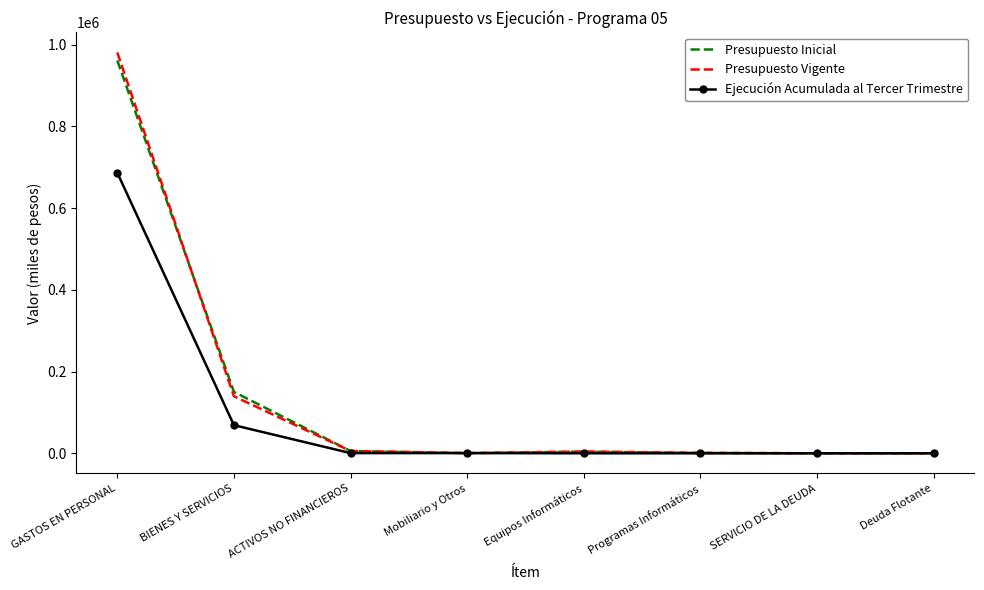

The Presupuesto Vigente series shows 5660 at ACTIVOS NO FINANCIEROS. True or false?

True